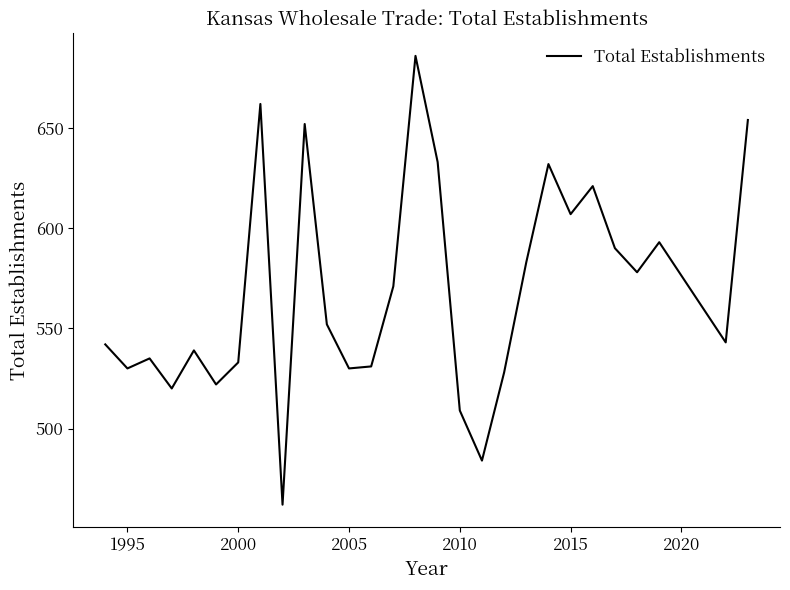

What is the difference between the maximum and second lowest values?

202